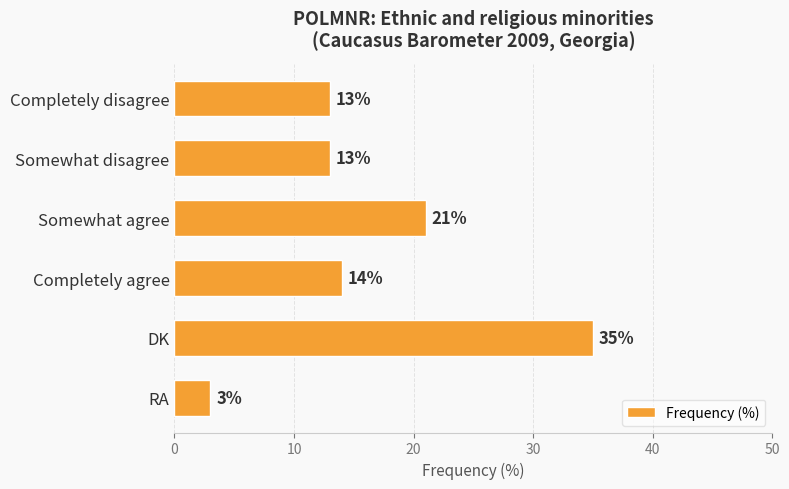

Approximately how many times larger is the value at Somewhat disagree compared to Completely disagree?

1.0